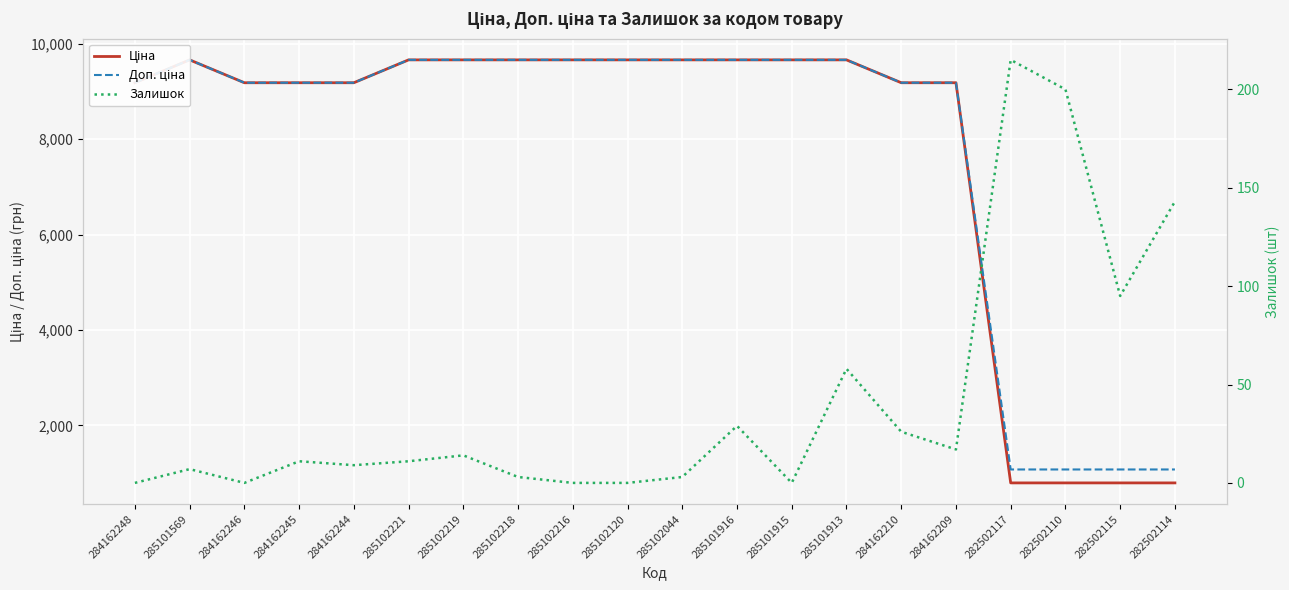

How many distinct data groups are displayed?

3